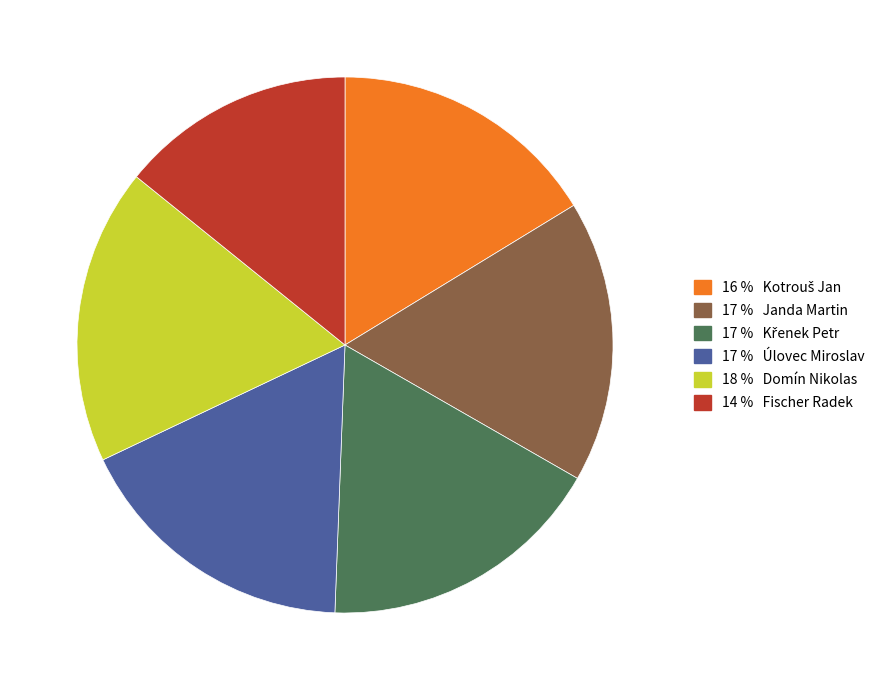

Does any single category account for the majority?

No